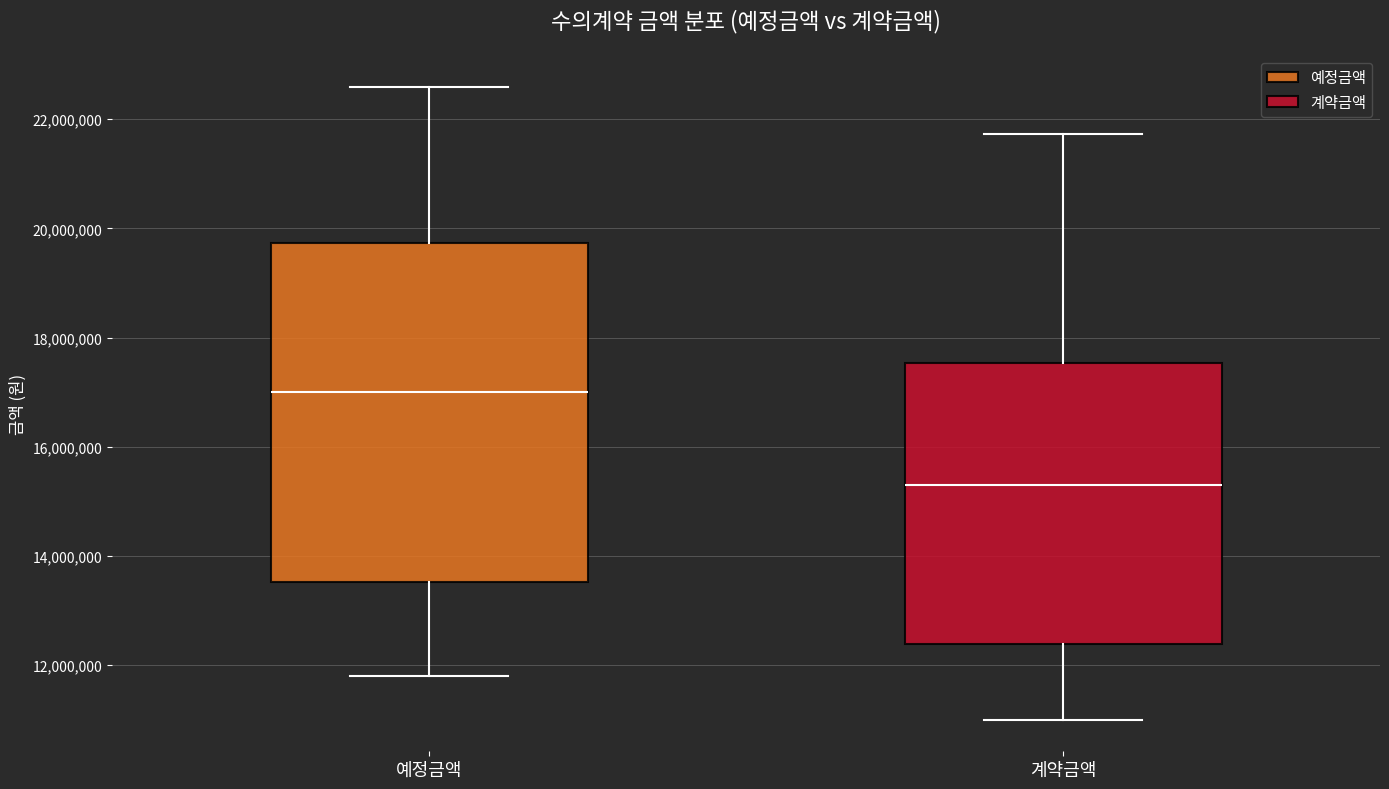

Which box is the tallest, from its lower edge to its upper edge?

예정금액